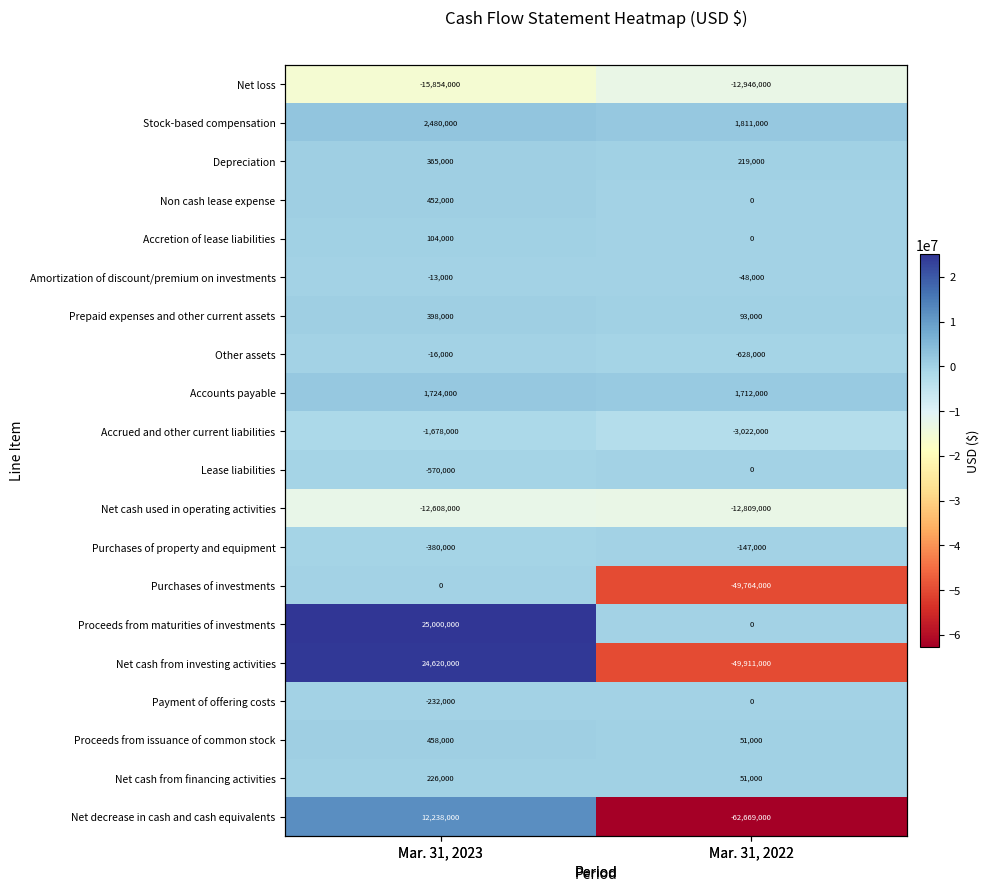

Rank the series at Mar. 31, 2022 from lowest to highest value.

Net decrease in cash and cash equivalents, Net cash from investing activities, Purchases of investments, Net loss, Net cash used in operating activities, Accrued and other current liabilities, Other assets, Purchases of property and equipment, Amortization of discount/premium on investments, Non cash lease expense, Accretion of lease liabilities, Lease liabilities, Proceeds from maturities of investments, Payment of offering costs, Proceeds from issuance of common stock, Net cash from financing activities, Prepaid expenses and other current assets, Depreciation, Accounts payable, Stock-based compensation